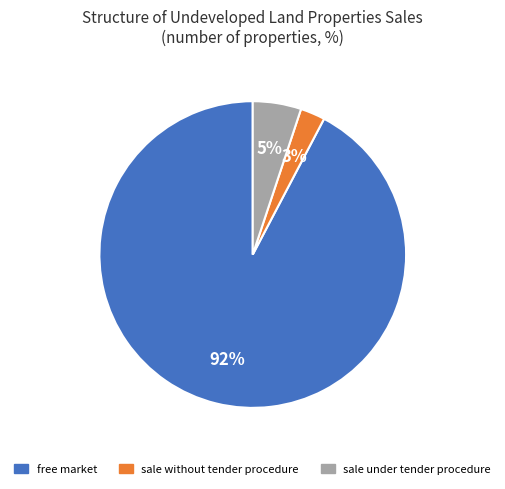

Count the number of slices in the pie.

3